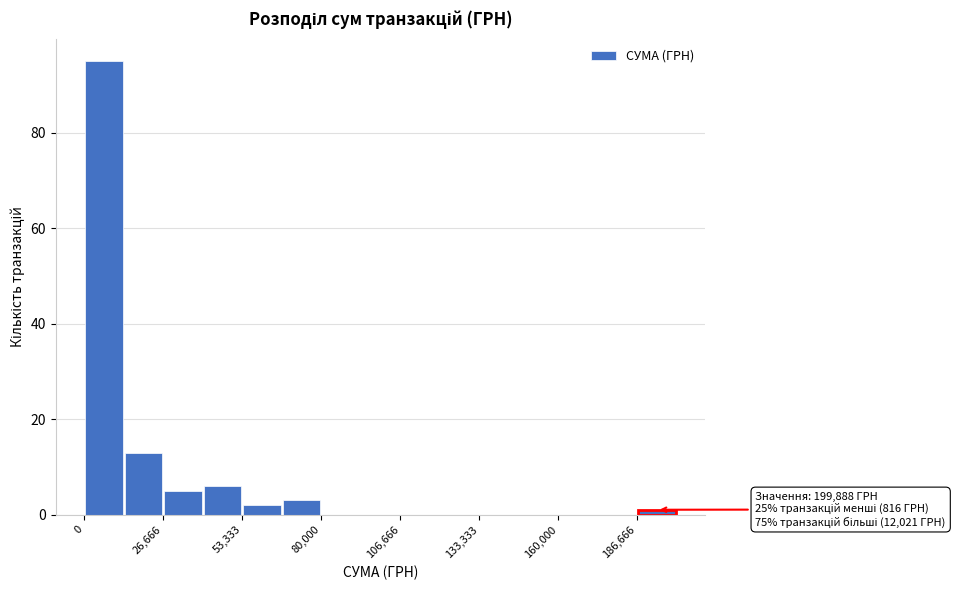

Read against the x-axis, roughly where is the centre of the tallest bar?

5000